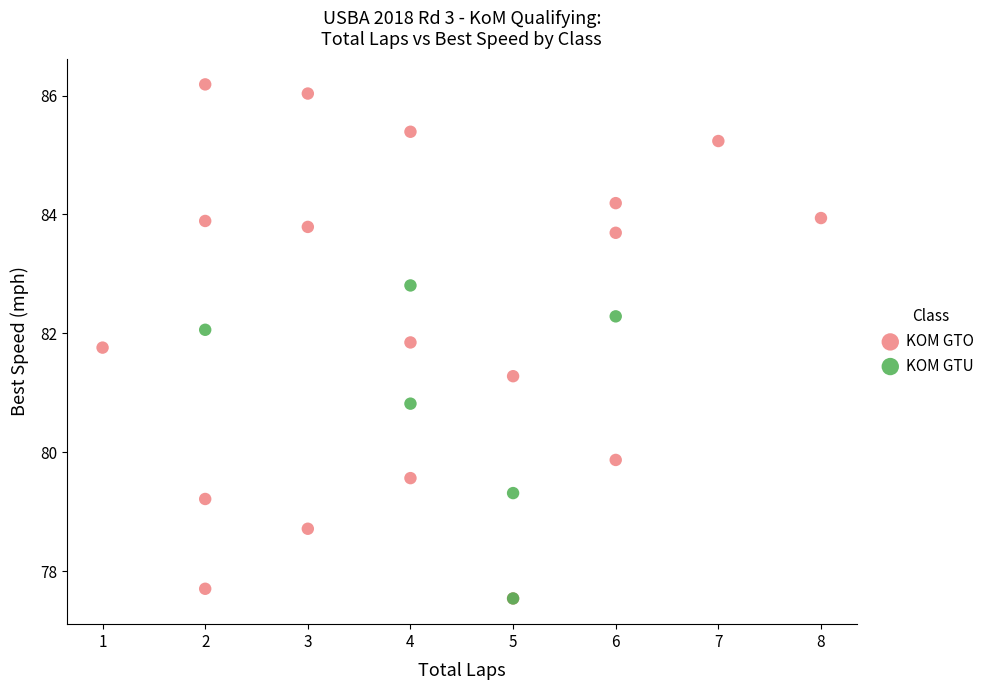

Which series has the largest Y range (max minus min)?

KOM GTO